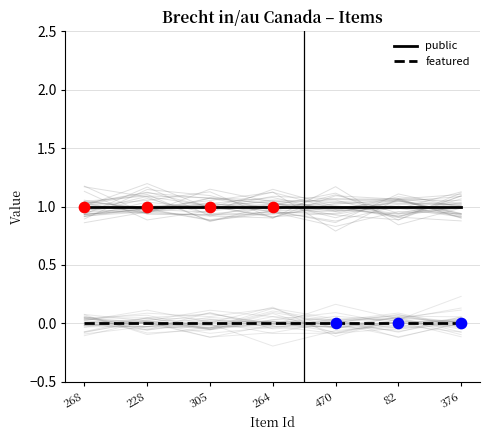

Is the value of featured at 376 greater than the value of public at 82?

No